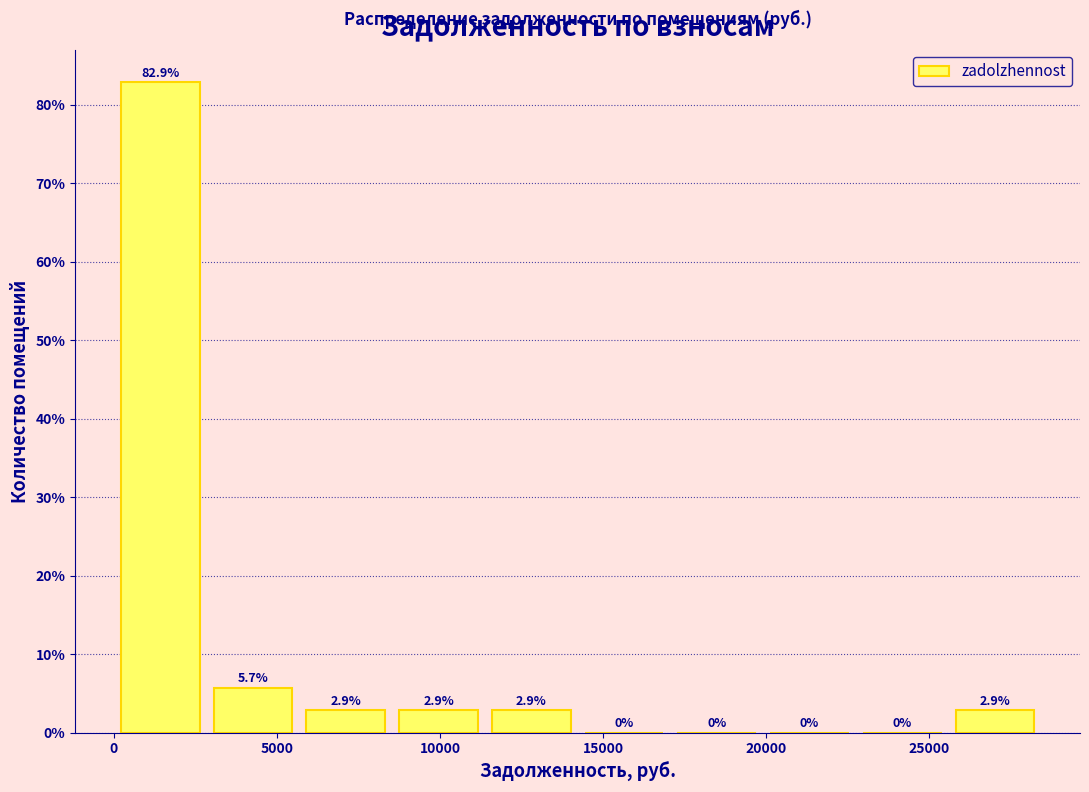

Reading left to right, list every bar in this chart as the range it spans on the x-axis followed by its height. The bar edges are not printed on the chart, so give them approximately, as read against the axis.

0 to 3000: 82.9
3000 to 5500: 5.7
5500 to 8500: 2.9
8500 to 11500: 2.9
11500 to 14000: 2.9
14000 to 17000: 0.0
17000 to 20000: 0.0
20000 to 22500: 0.0
22500 to 25500: 0.0
25500 to 28500: 2.9